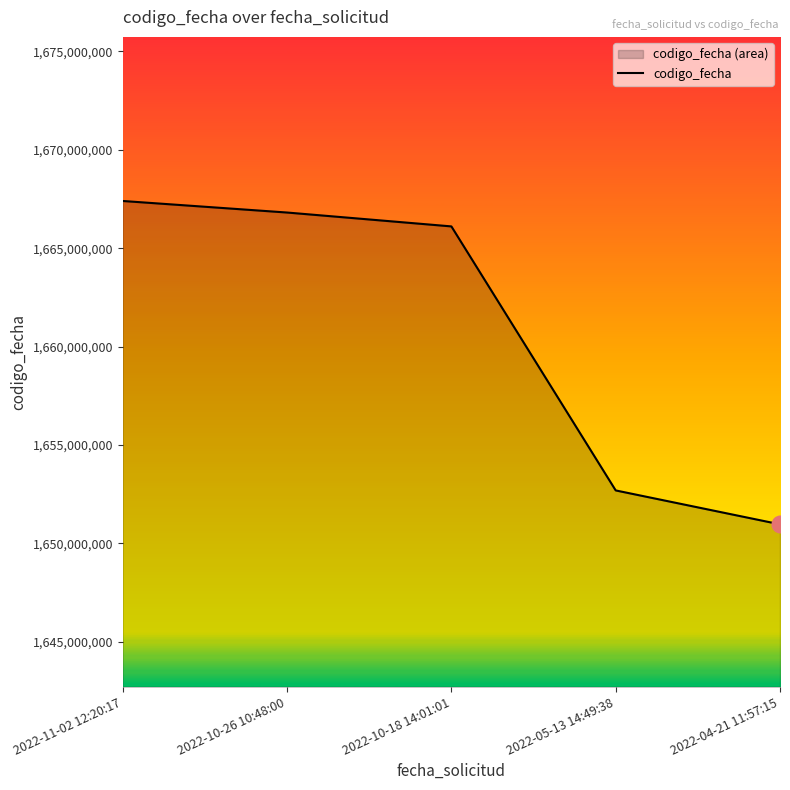

What is the label of the 4th point from the left?

2022-05-13 14:49:38